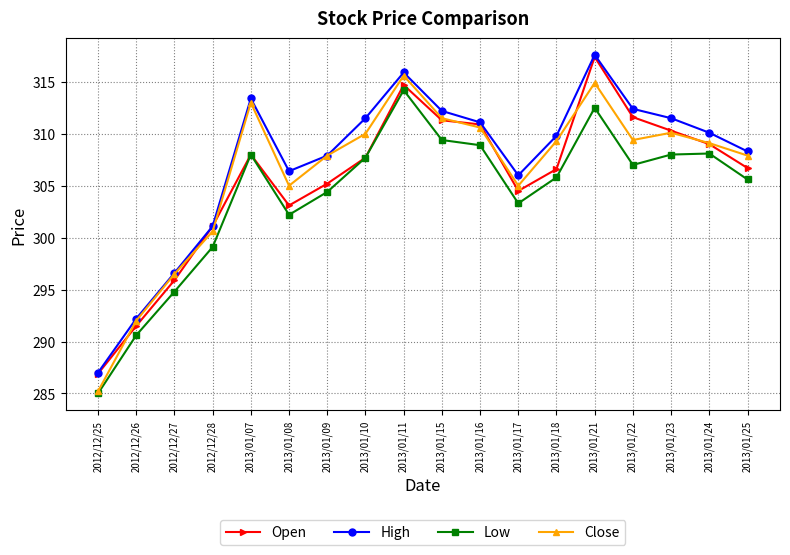

What is the difference between the High values at 2012/12/25 and 2013/01/07?

26.4